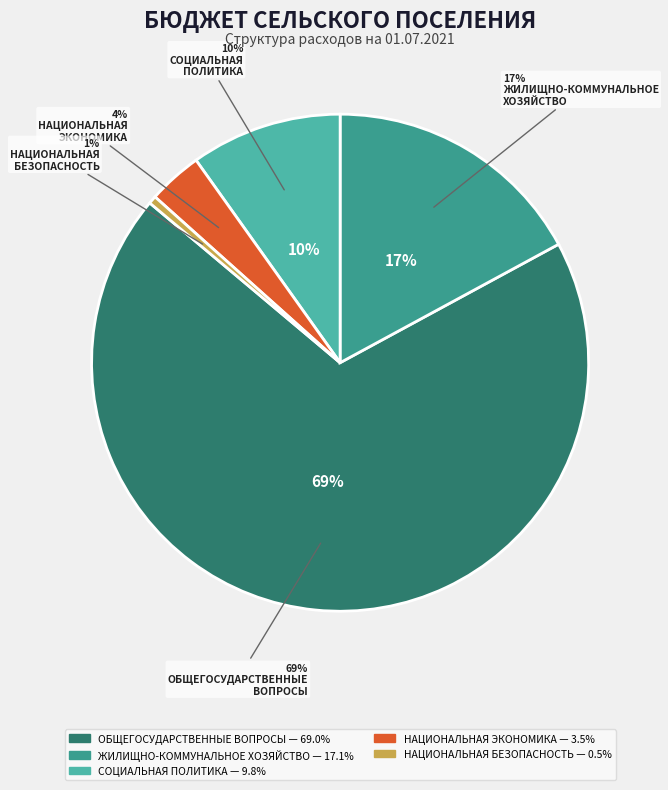

How many slices are in this pie chart?

5